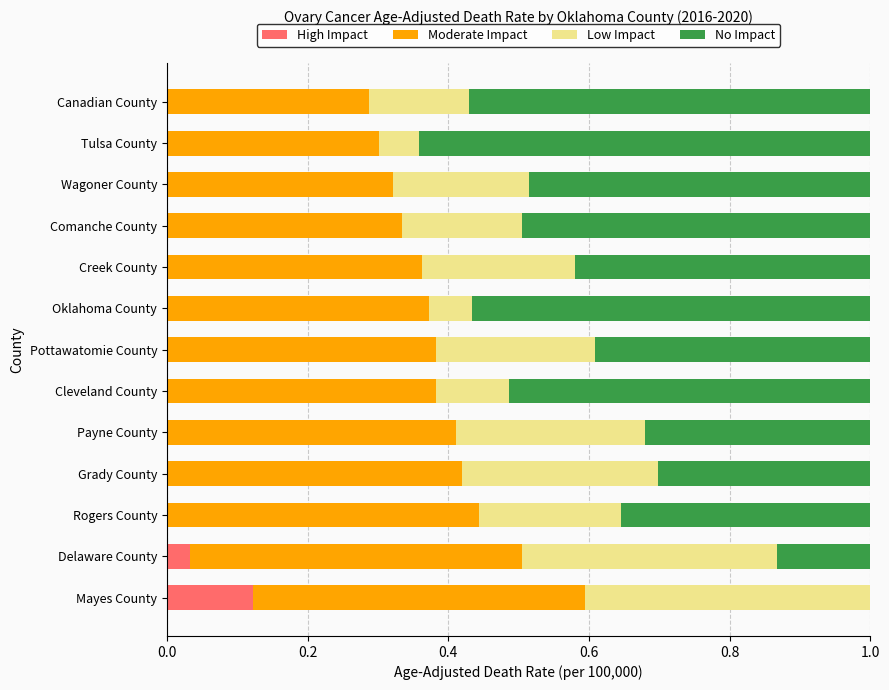

Which category has the highest value in the High Impact series?

Mayes County